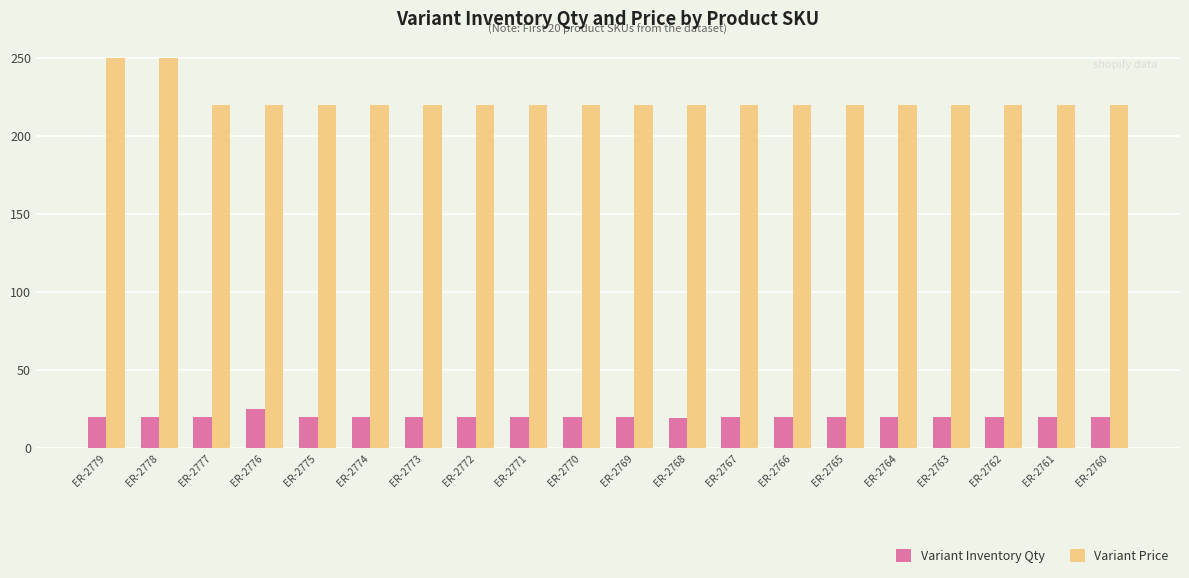

How many data points does each series have?

20